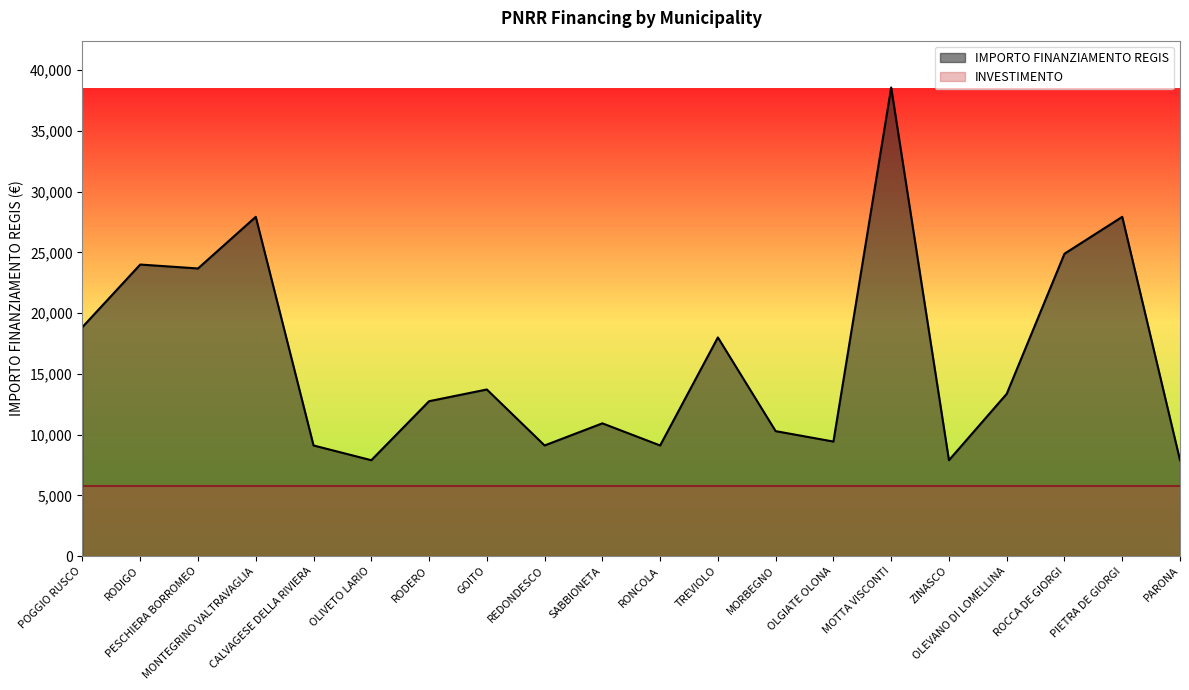

Which category has the lowest value across all series?

OLIVETO LARIO